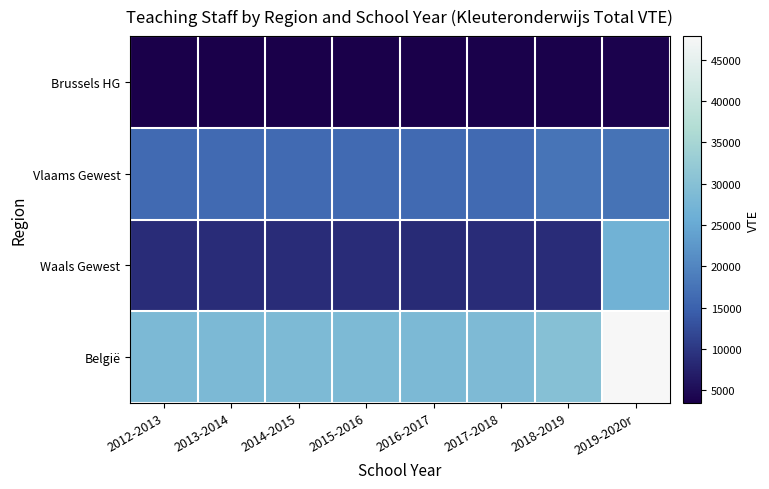

Between 2012-2013 and 2016-2017, which series saw the biggest shift?

Waals Gewest